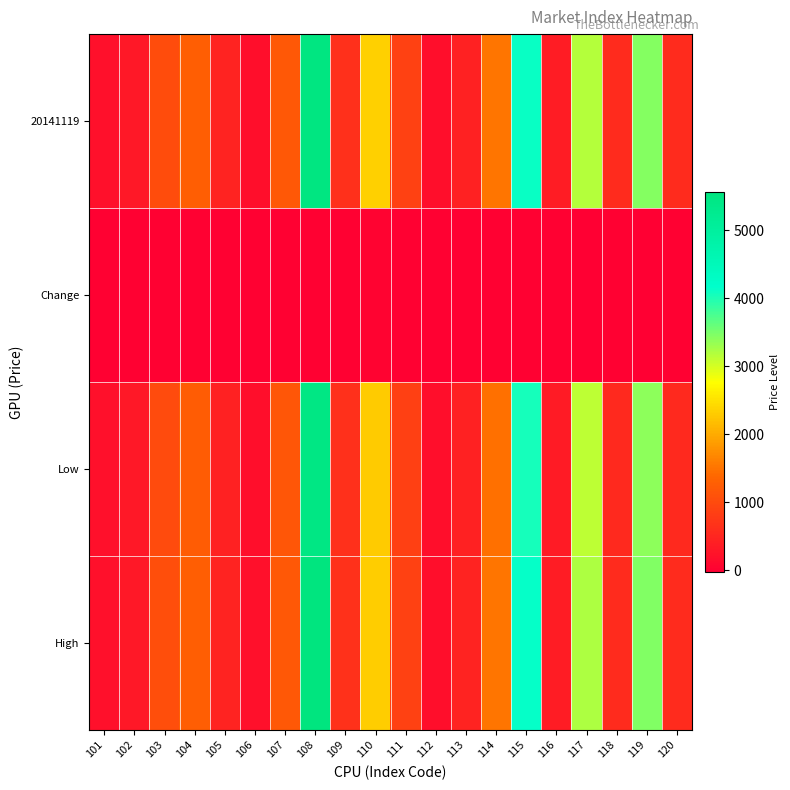

Reading left to right, transcribe all the data shown in this chart.

20141119: 101=198	102=308	103=1032	104=1267	105=464	106=189	107=1181	108=5509	109=649	110=2336	111=878	112=173	113=446	114=1508	115=4110	116=373	117=3169	118=564	119=3447	120=575
Change: 101=-1	102=-1	103=4	104=3	105=-3	106=-1	107=0	108=3	109=3	110=28	111=2	112=-2	113=-2	114=5	115=-2	116=6	117=-12	118=5	119=-29	120=8
Low: 101=197	102=300	103=1020	104=1240	105=450	106=187	107=1160	108=5480	109=635	110=2300	111=865	112=173	113=440	114=1480	115=4060	116=360	117=3130	118=550	119=3390	120=560
High: 101=201	102=311	103=1050	104=1270	105=465	106=191	107=1190	108=5570	109=655	110=2330	111=885	112=178	113=455	114=1520	115=4130	116=380	117=3210	118=570	119=3470	120=580